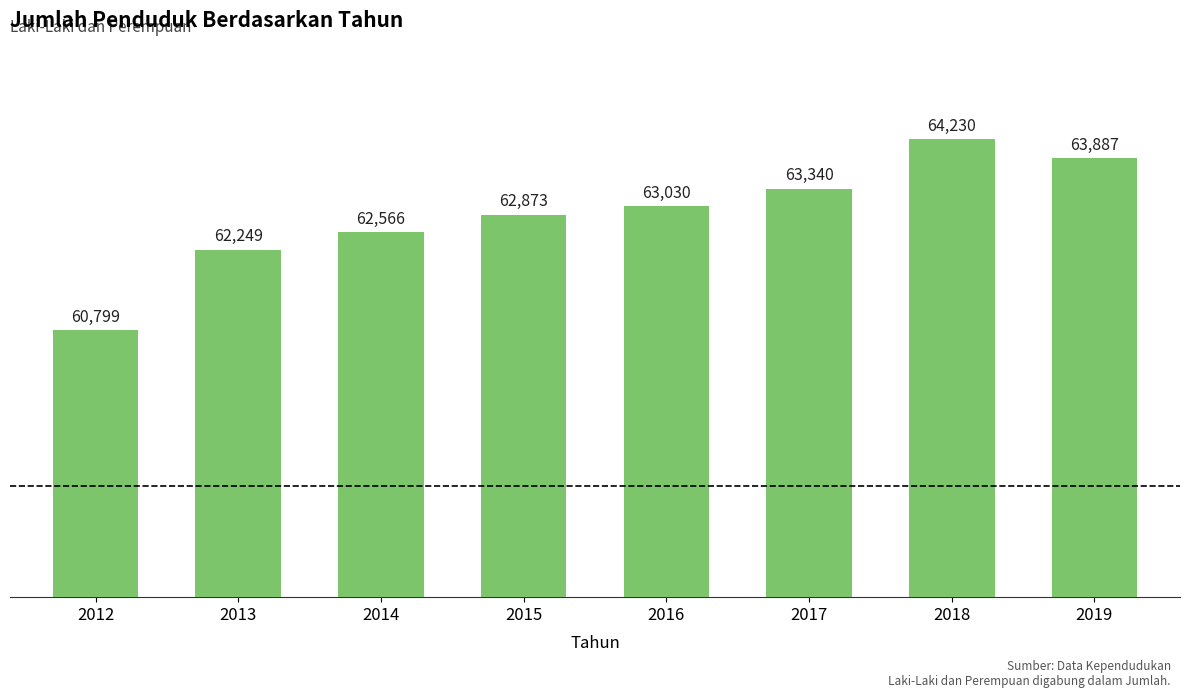

What is the smallest value displayed?

60799